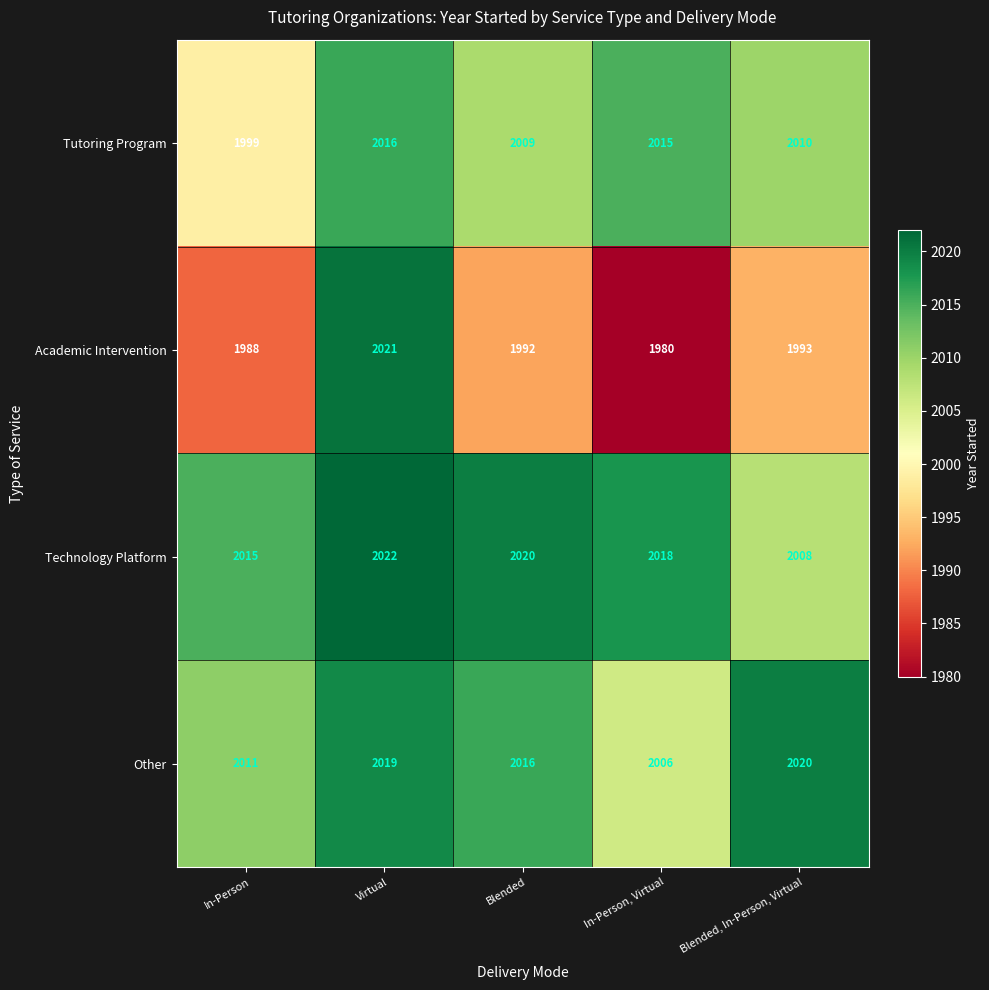

Reading right to left, what are all the values shown in this chart?

Tutoring Program: 2010	2015	2009	2016	1999
Academic Intervention: 1993	1980	1992	2021	1988
Technology Platform: 2008	2018	2020	2022	2015
Other: 2020	2006	2016	2019	2011